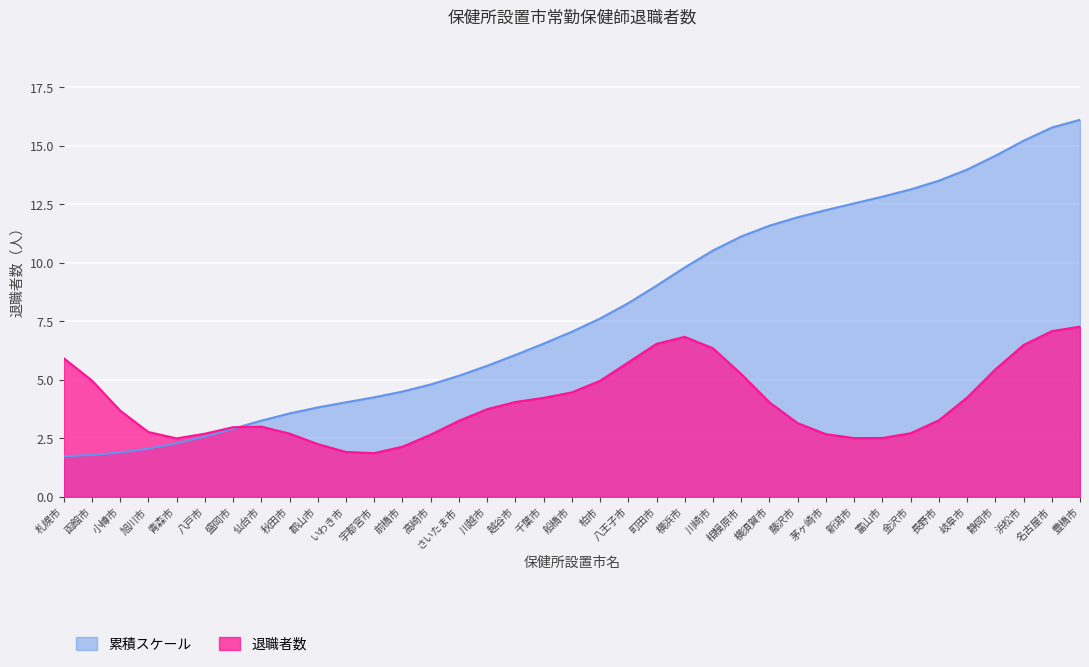

True or false: the data shows 5 at 豊橋市.

False